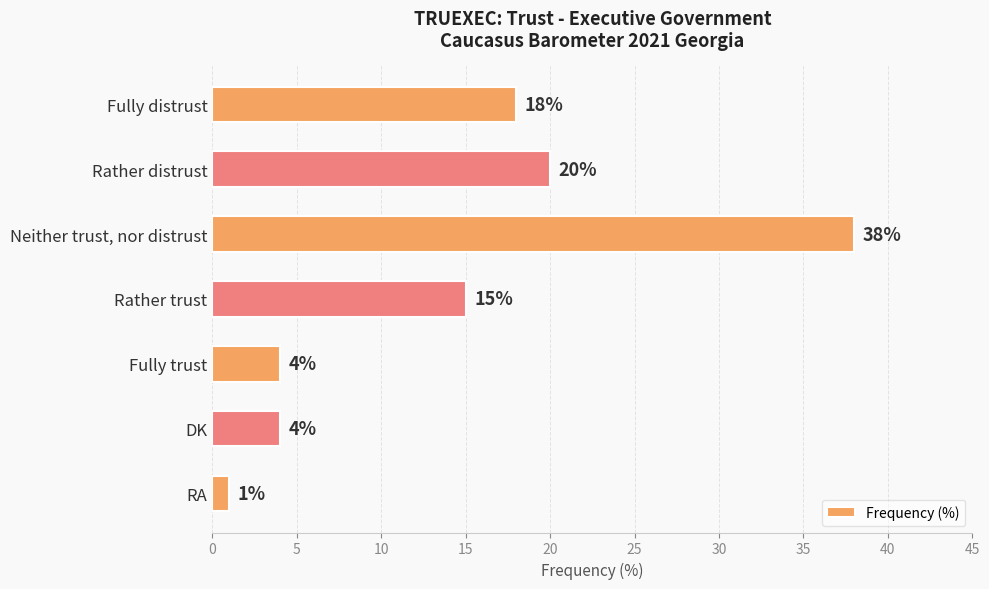

Which category has the highest value across all series?

Neither trust, nor distrust